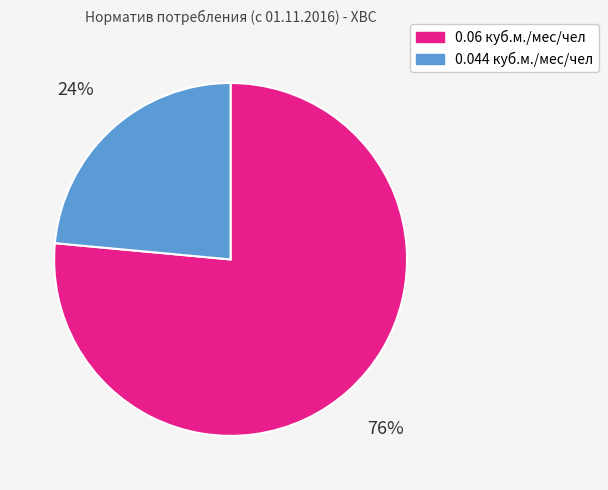

Combined, do 0.06 куб.м./мес/чел and 0.044 куб.м./мес/чел account for over 50%?

Yes